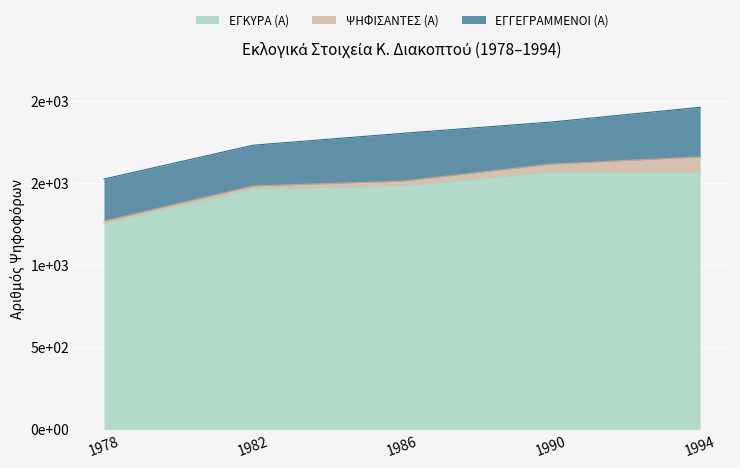

What is the greatest value displayed?

1961